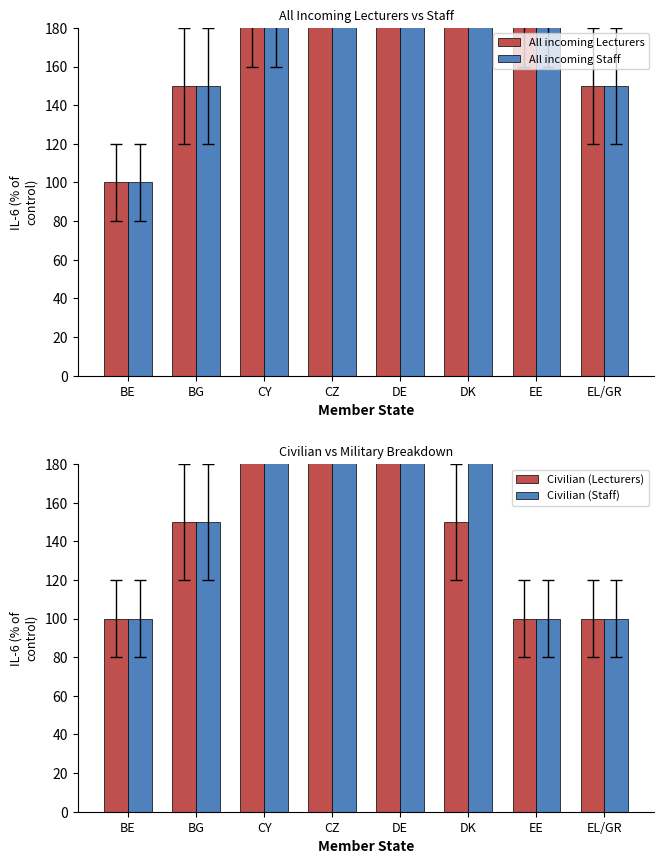

What are all the series names shown in the legend?

All incoming Lecturers, All incoming Staff, Civilian (Lecturers), Civilian (Staff)